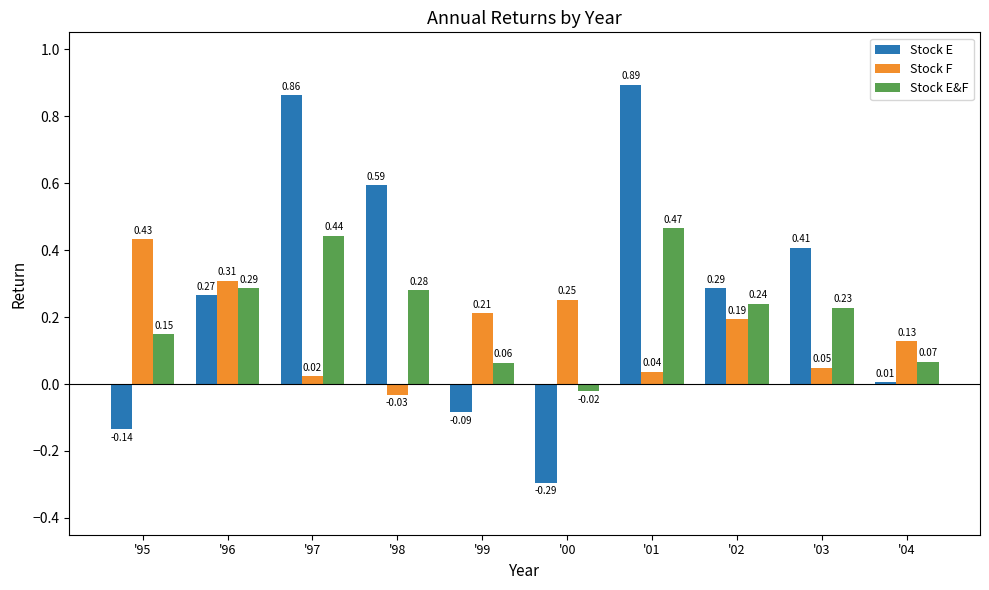

Which label corresponds to the smallest value in the chart?

'00